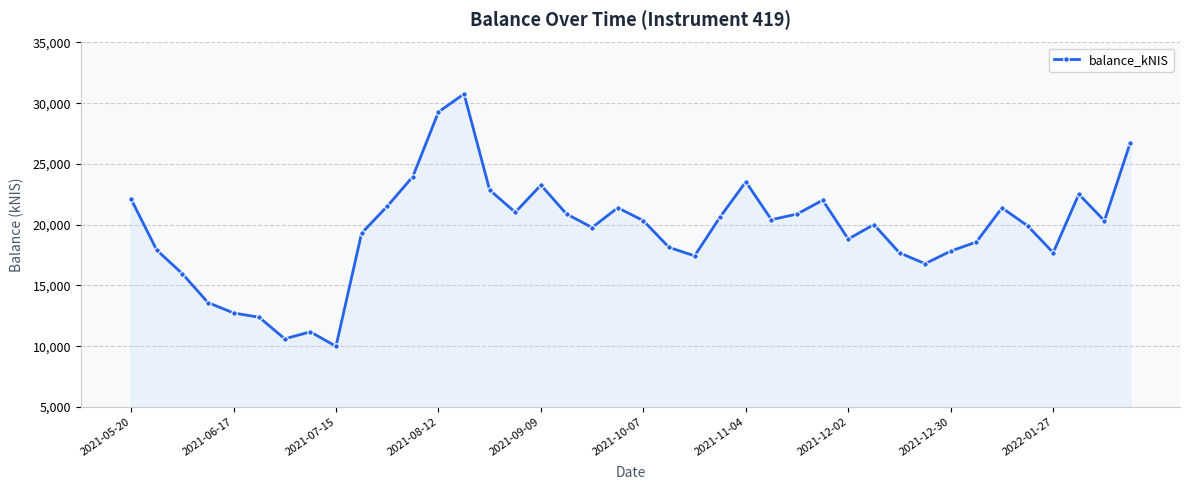

What is the smallest value displayed?

9988.5